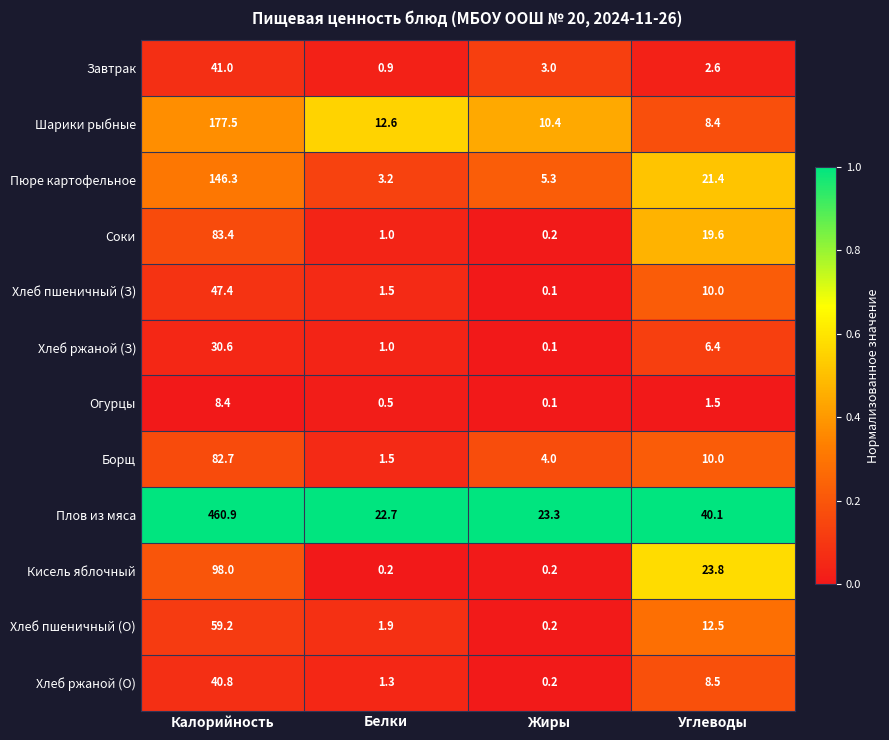

Count the number of categories in the chart.

4